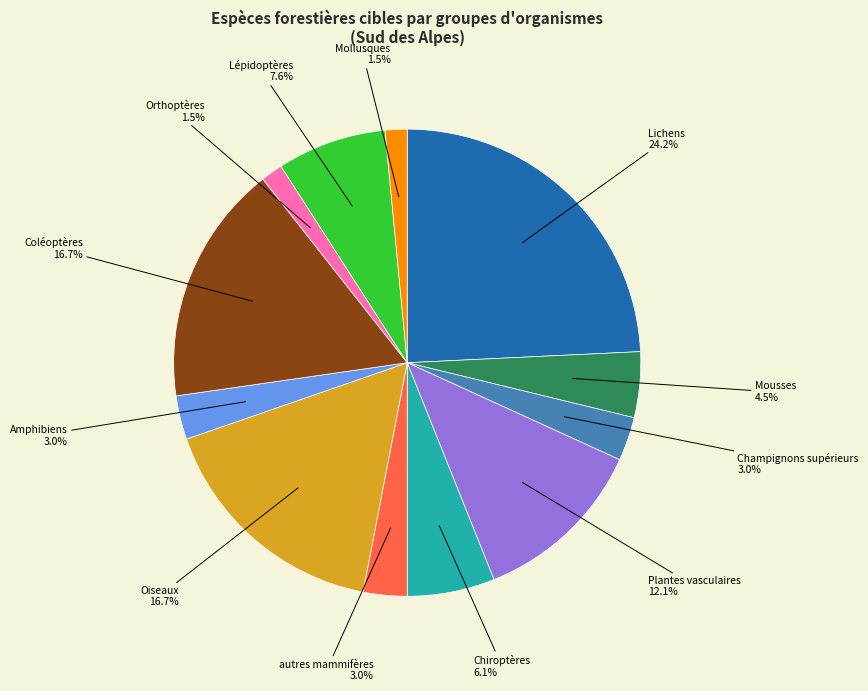

Does any single category account for the majority?

No